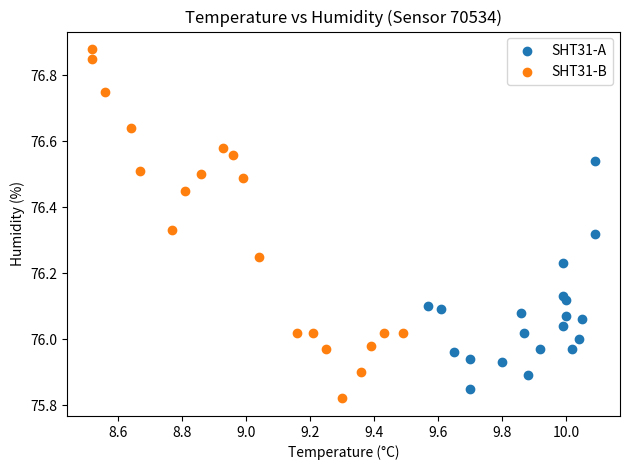

Which series has the widest spread of Y values?

SHT31-B